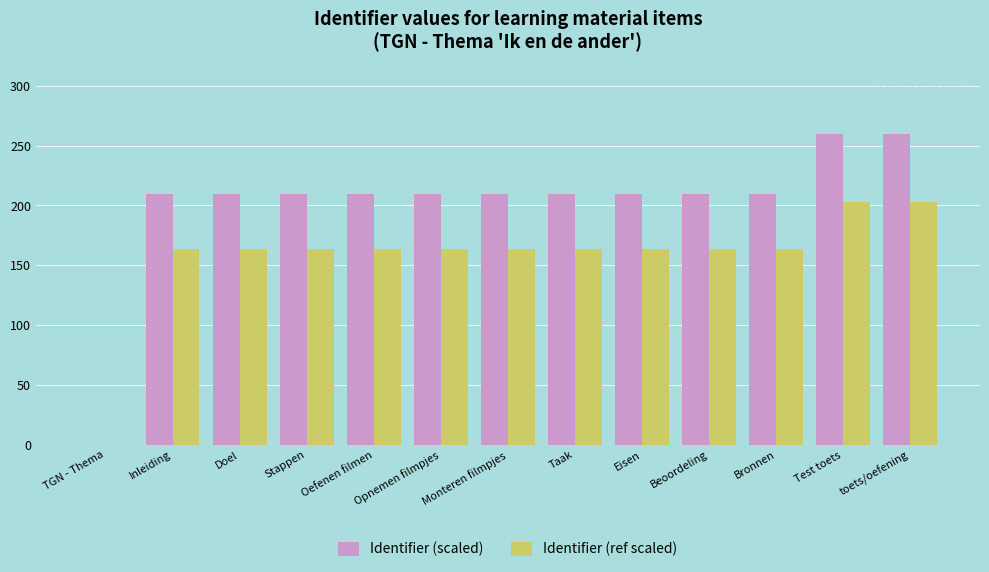

What value does the Identifier (ref scaled) series have at Bronnen?

163.2